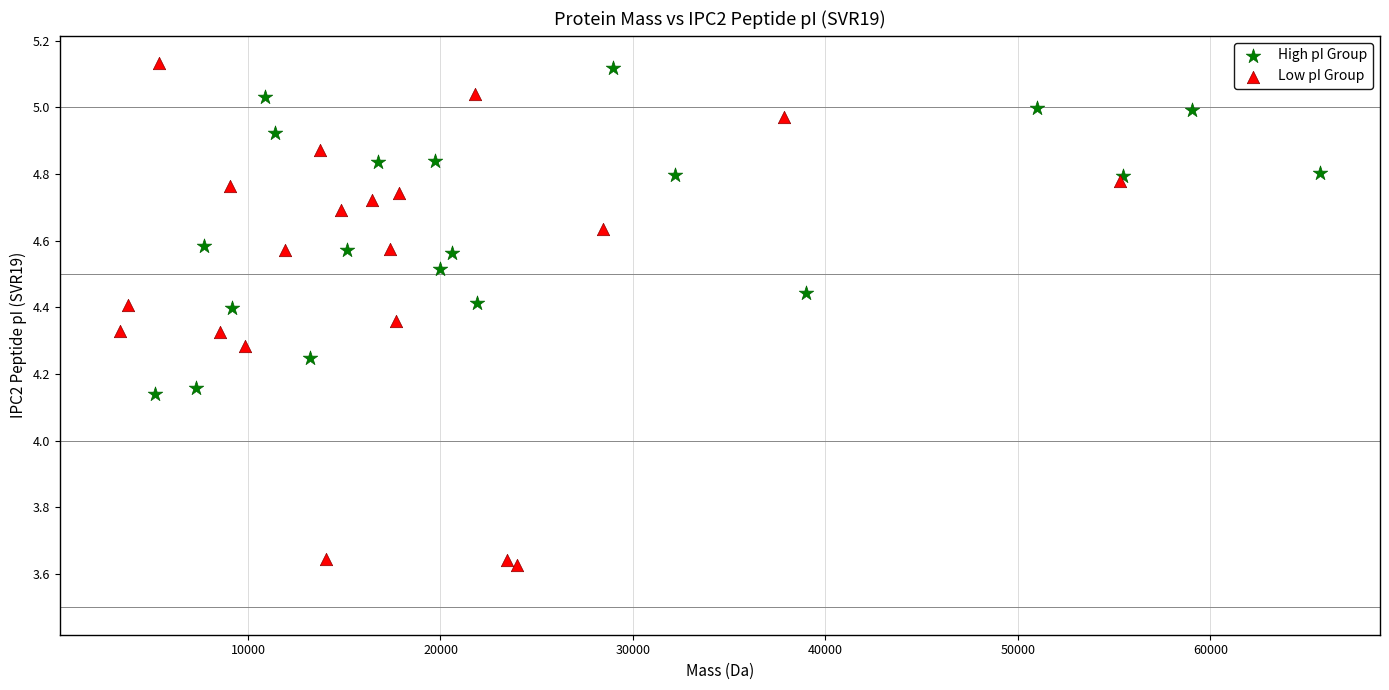

Which series reaches the minimum Y coordinate?

Low pI Group